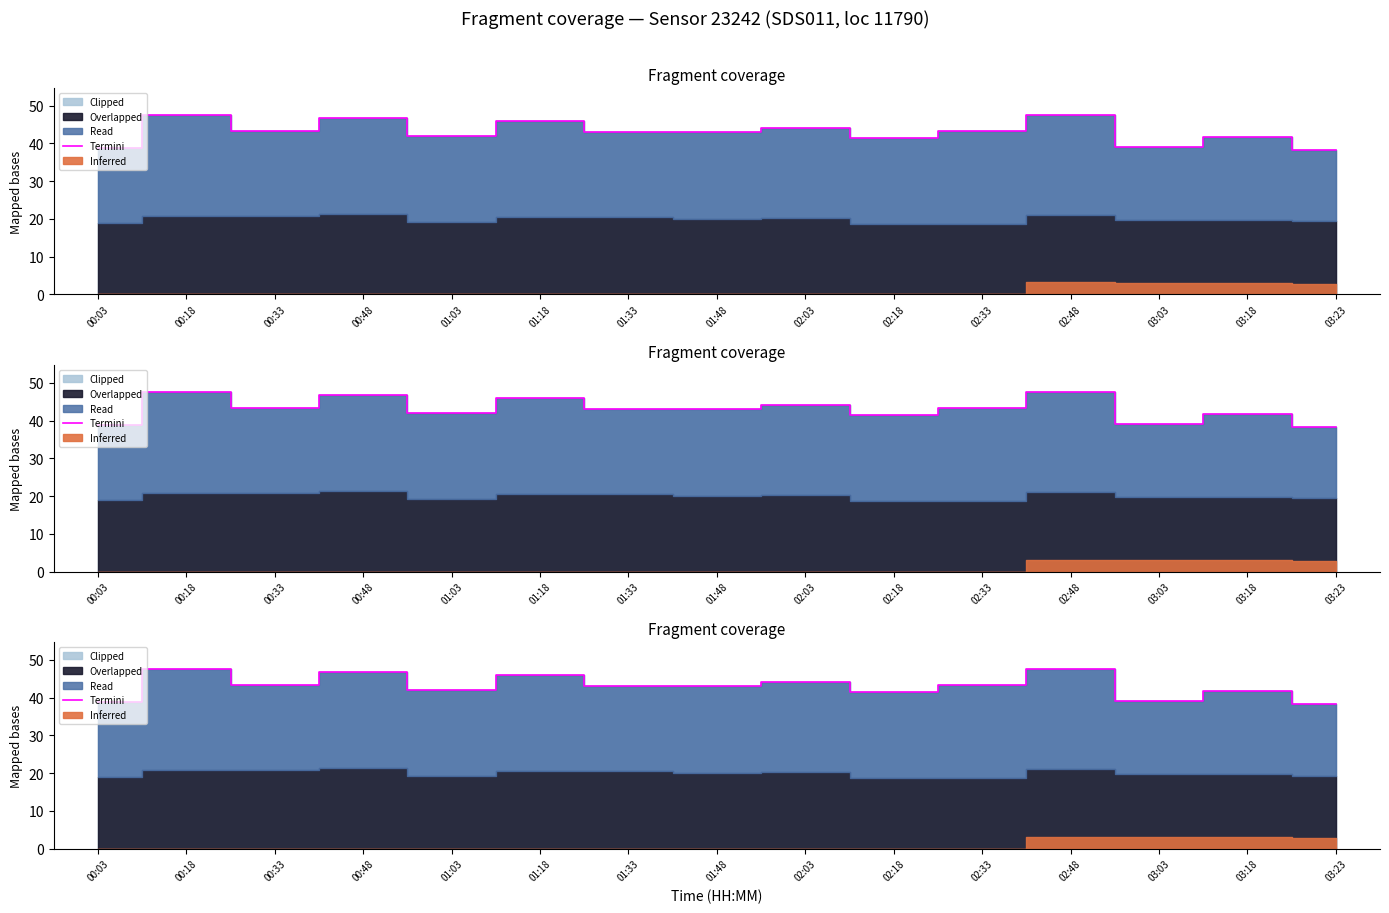

Reading left to right, transcribe all the data shown in this chart.

00:03=38.8	00:18=47.5	00:33=43.2	00:48=46.7	01:03=41.9	01:18=45.9	01:33=43.0	01:48=43.0	02:03=44.2	02:18=41.4	02:33=43.3	02:48=47.5	03:03=39.1	03:18=41.6	03:23=38.2